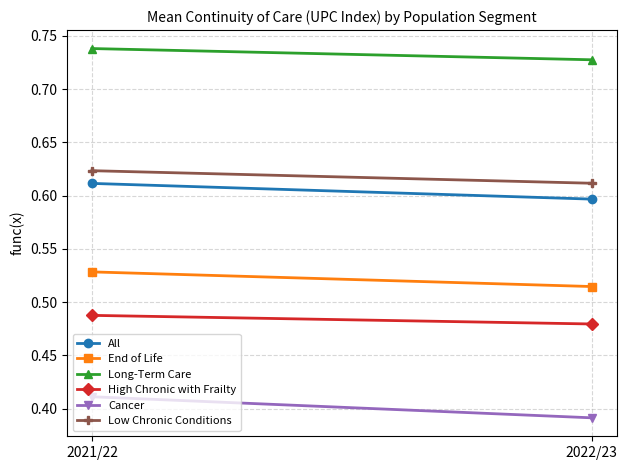

Which series has the largest total across all categories?

Long-Term Care